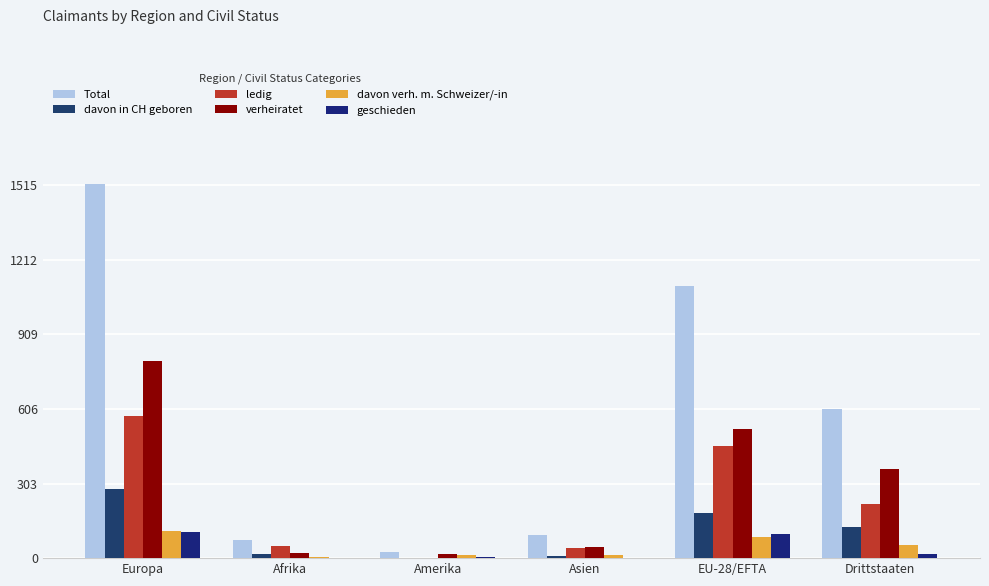

What is the lowest value of the Total series?

23